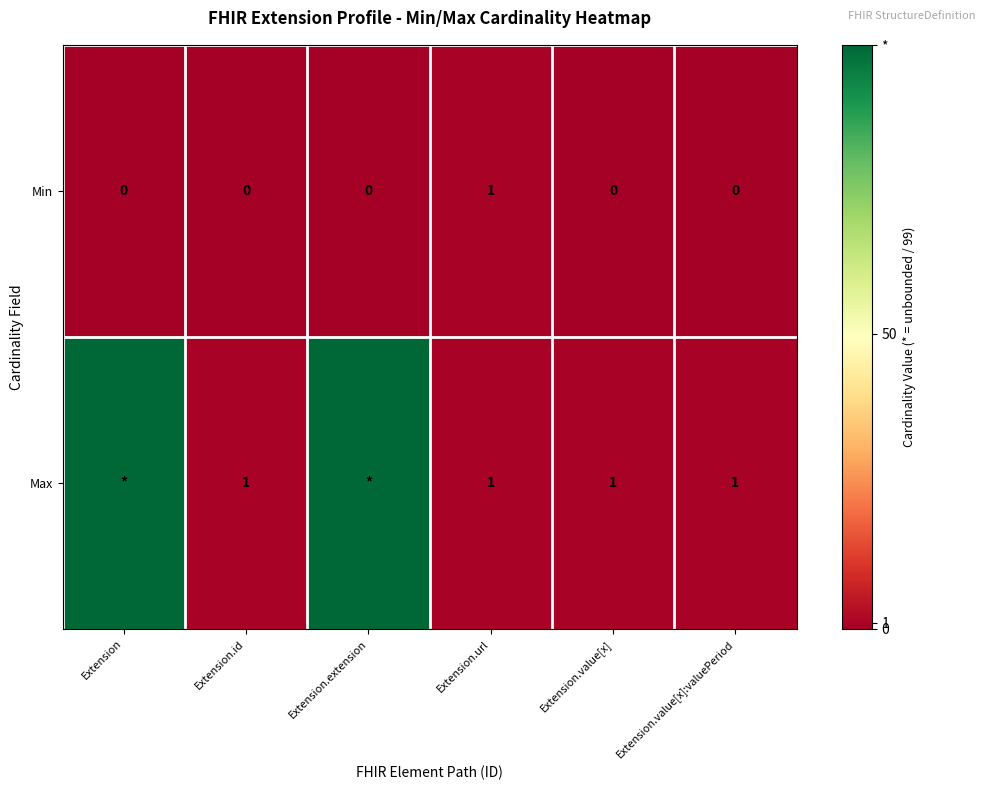

Is it true that Min equals -1 at Extension.value[x]?

False